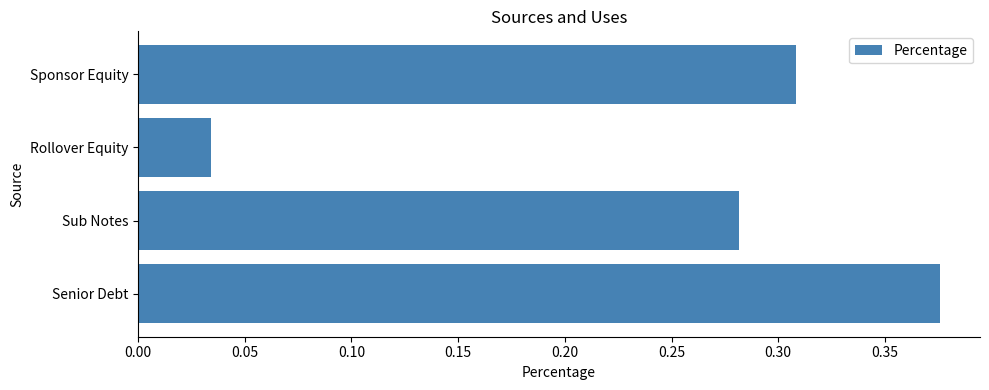

The value at Sponsor Equity is 0.5. True or false?

False